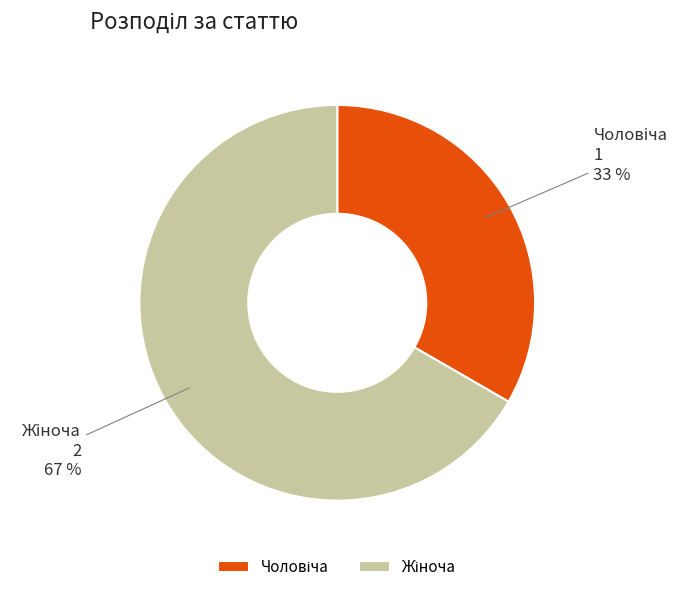

To the nearest percent, what is the combined percentage of Жіноча and Чоловіча?

100%